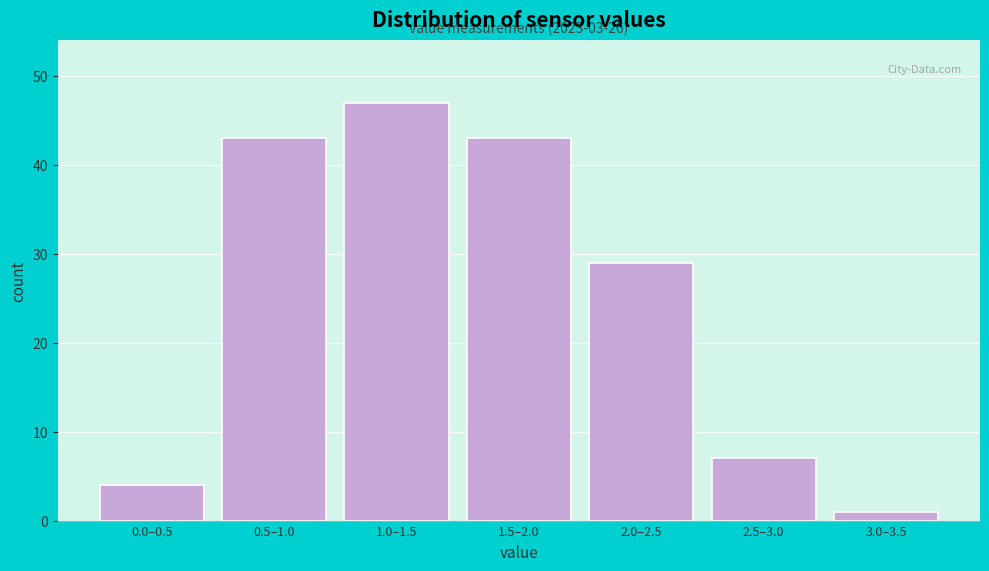

Reading left to right, transcribe all the data shown in this chart.

4	43	47	43	29	7	1